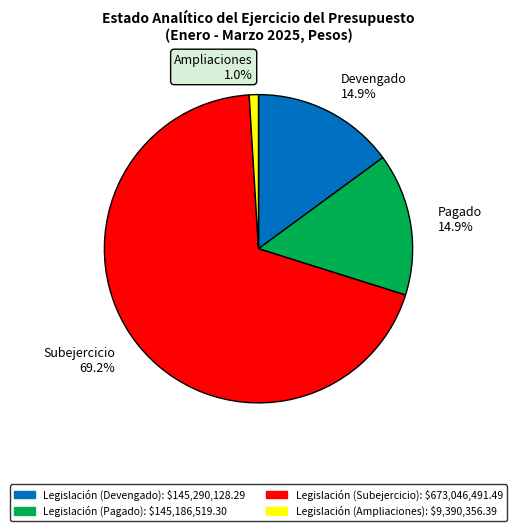

To the nearest percent, what is the combined percentage of Legislación (Devengado) and Legislación (Ampliaciones)?

16%